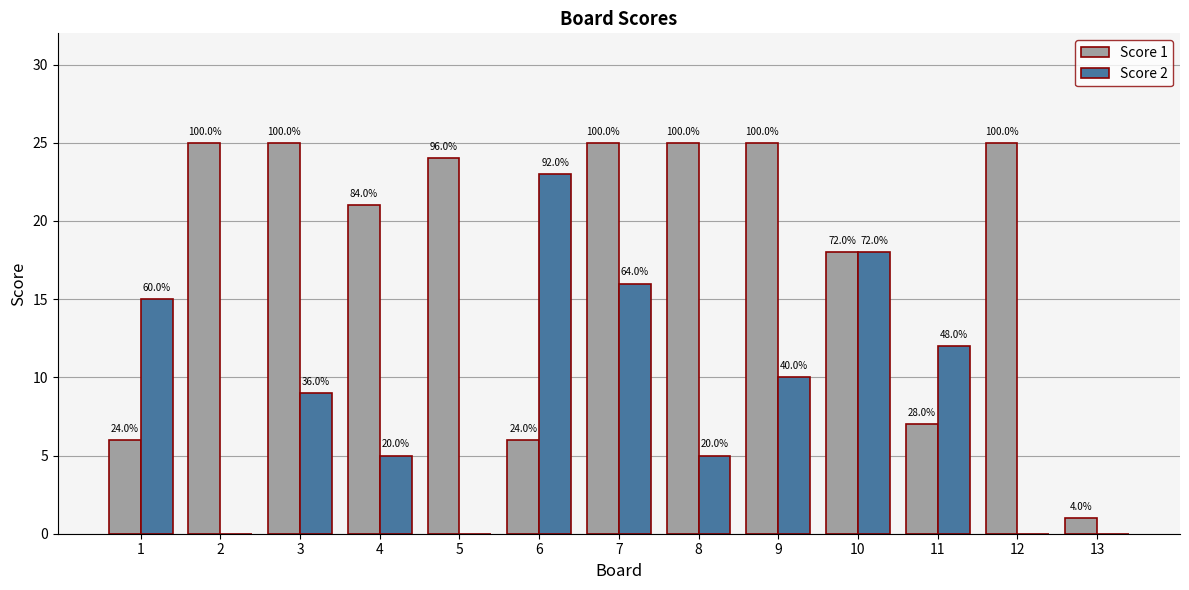

Which series has the largest total across all categories?

Score 1